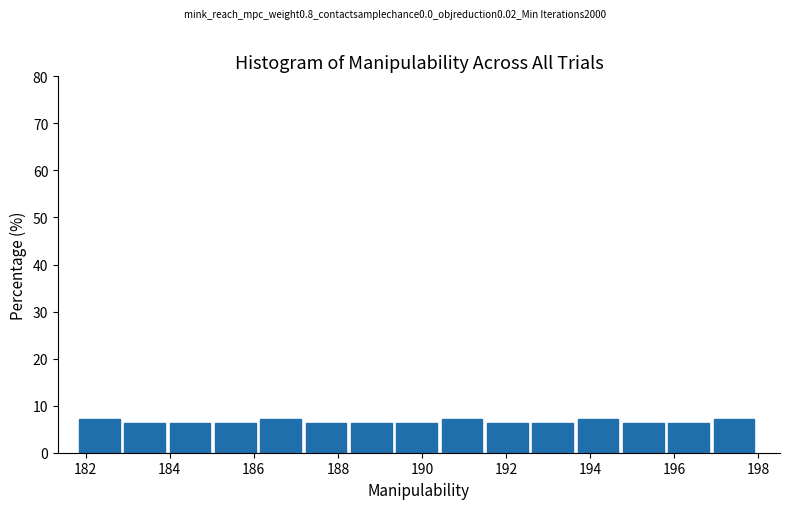

Reading left to right, transcribe this chart: for each bar, give the range it covers on the x-axis and its height. Neither the bar edges nor the heights are printed on the chart, so give them approximately, as read against the axes.

181.8 to 183.0: 7
183.0 to 184.0: 6
184.0 to 185.0: 6
185.0 to 186.2: 6
186.2 to 187.2: 7
187.2 to 188.4: 6
188.4 to 189.4: 6
189.4 to 190.4: 6
190.4 to 191.6: 7
191.6 to 192.6: 6
192.6 to 193.8: 6
193.8 to 194.8: 7
194.8 to 195.8: 6
195.8 to 197.0: 6
197.0 to 198.0: 7